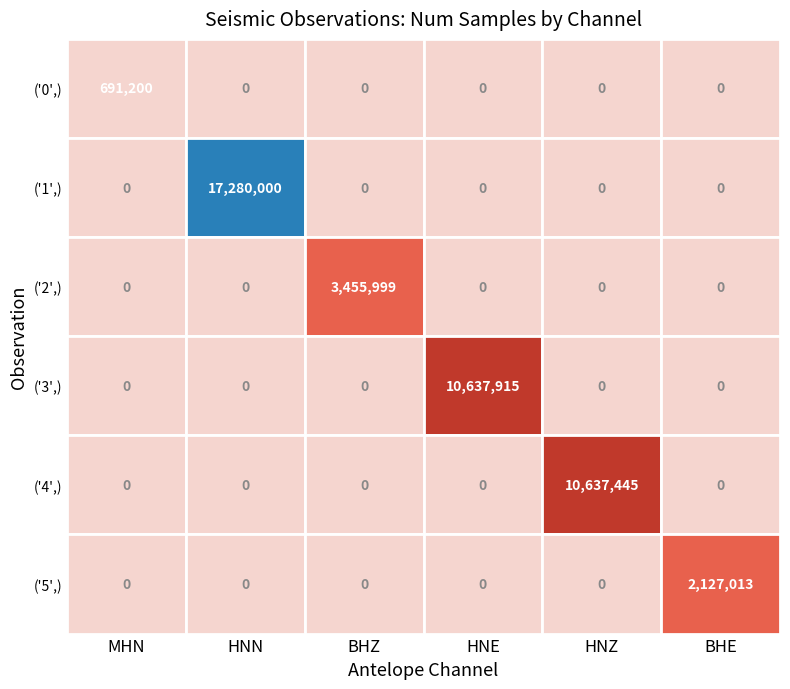

At how many categories does at least one series exceed 9854568?

3